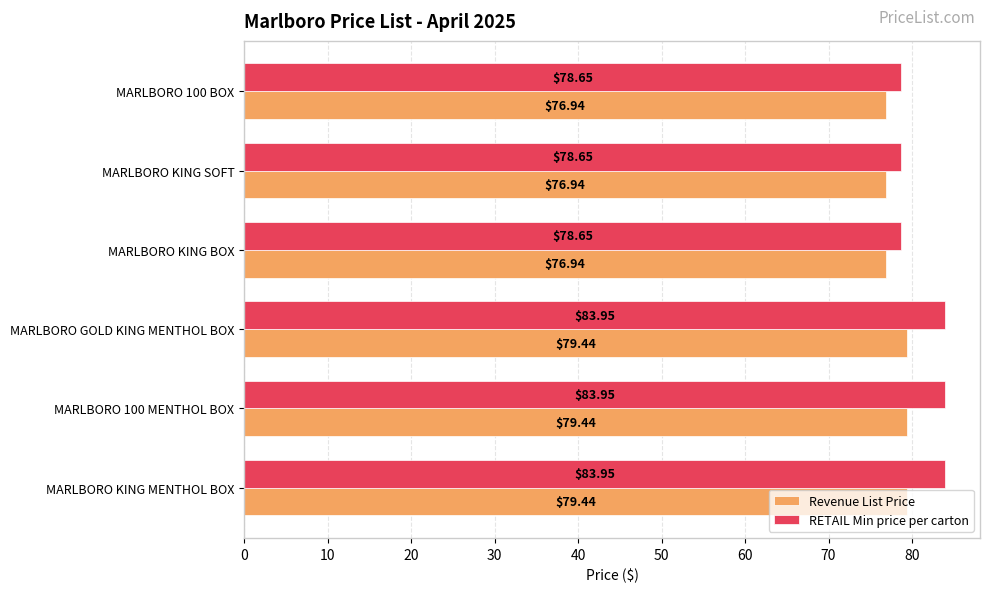

Rank the series at MARLBORO KING BOX from lowest to highest value.

Revenue List Price, RETAIL Min price per carton